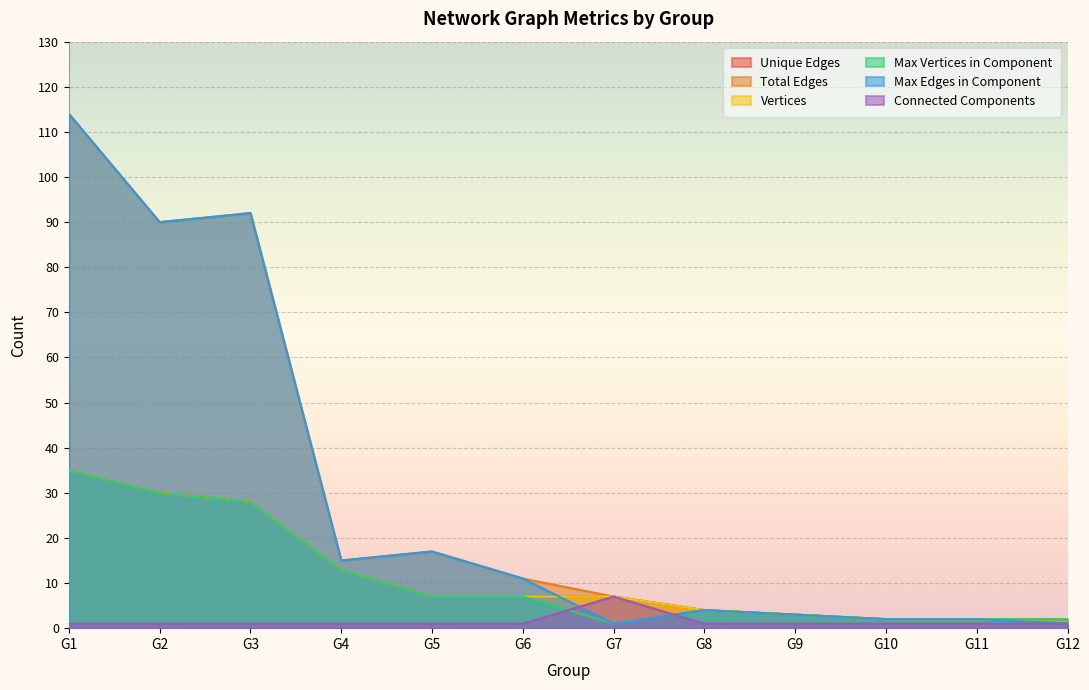

Which has a higher value, G1 or G7?

G1